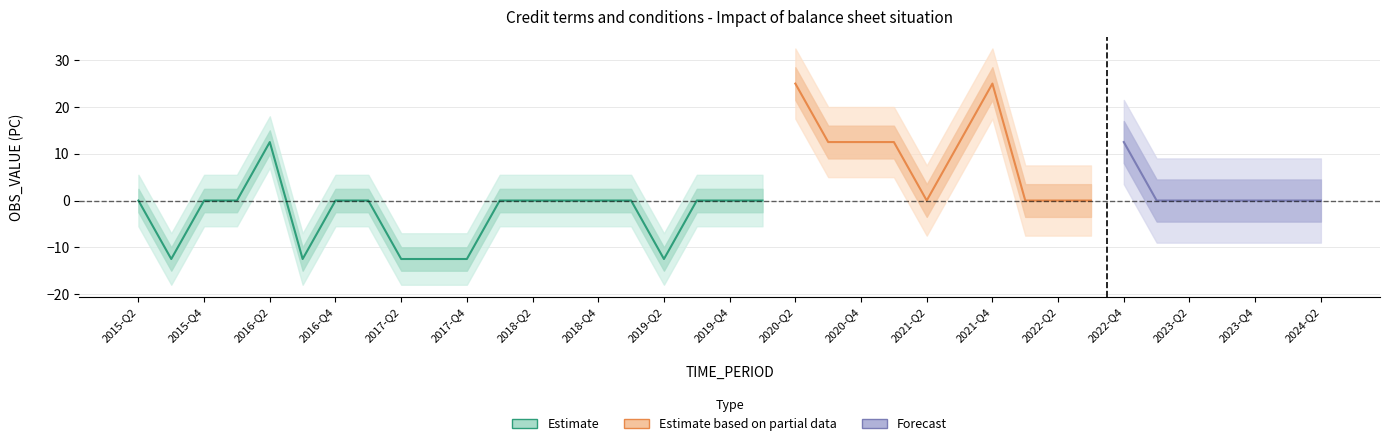

True or false: there are more than 0 points higher than both neighbors.

True